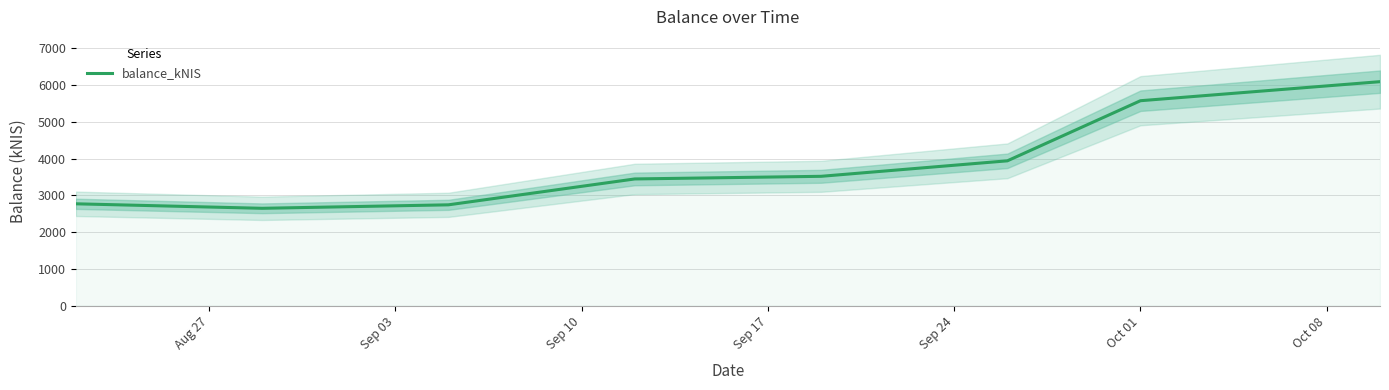

How many lines are shown in the chart?

1